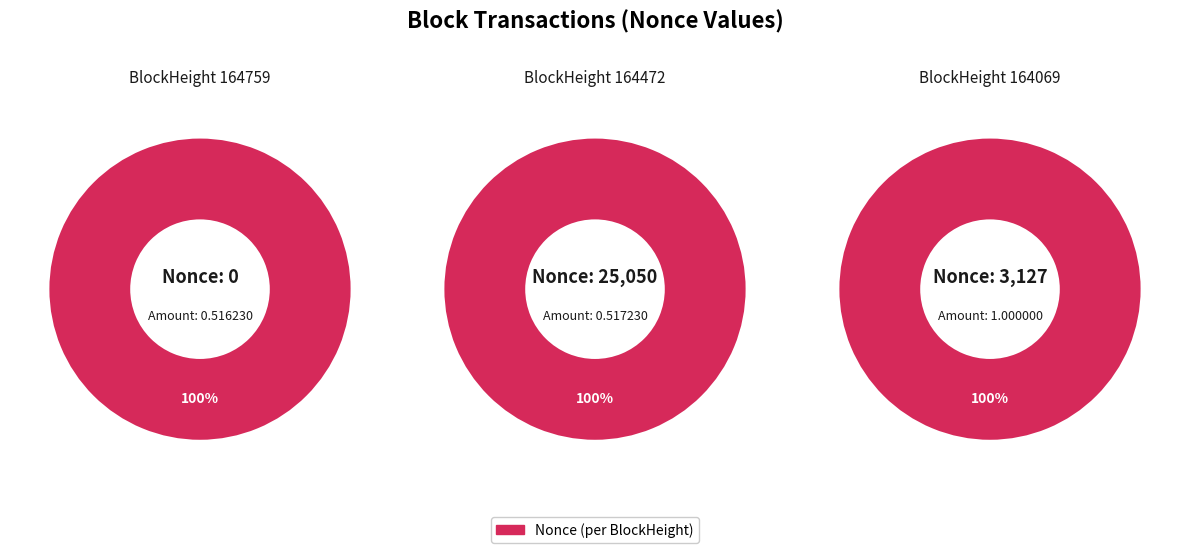

How many segments does this pie chart have?

3